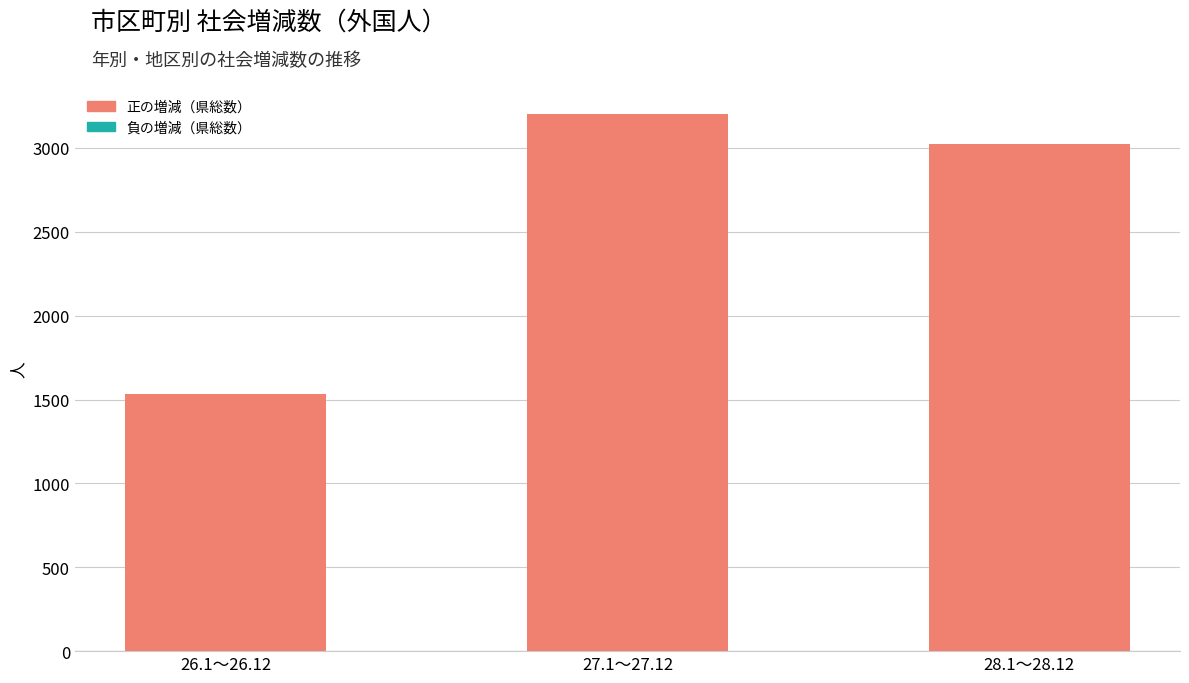

What is the ratio of the value at 27.1～27.12 to the value at 28.1～28.12?

1.1